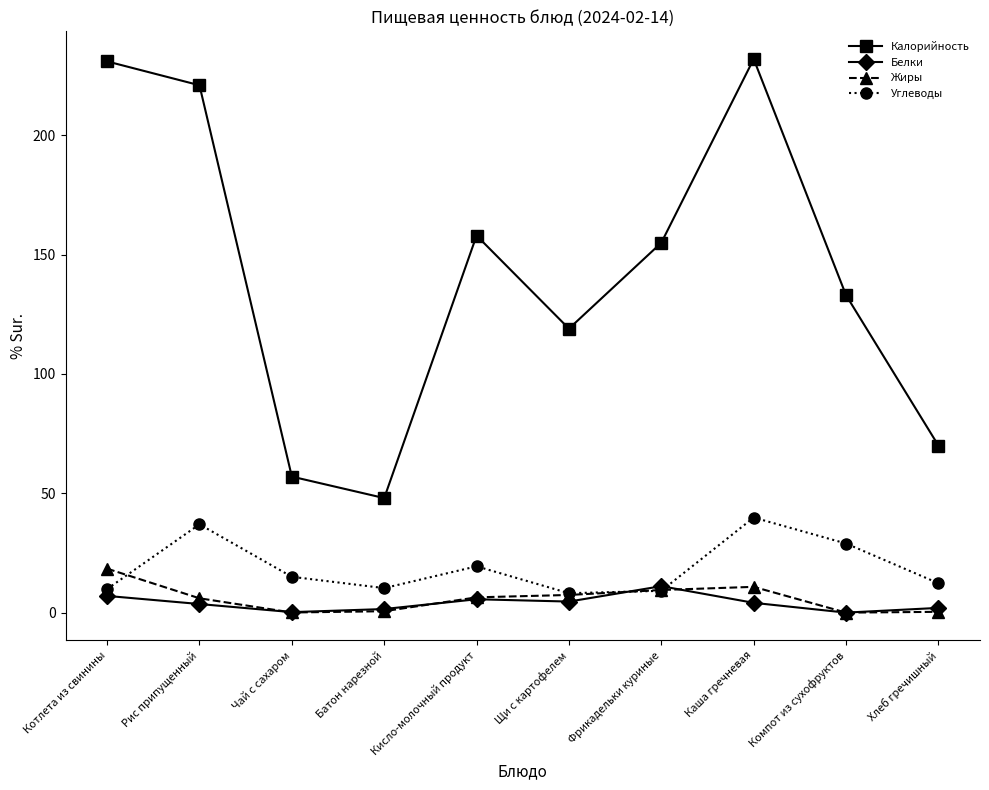

Which series changed the most between Рис припущенный and Кисло-молочный продукт?

Калорийность